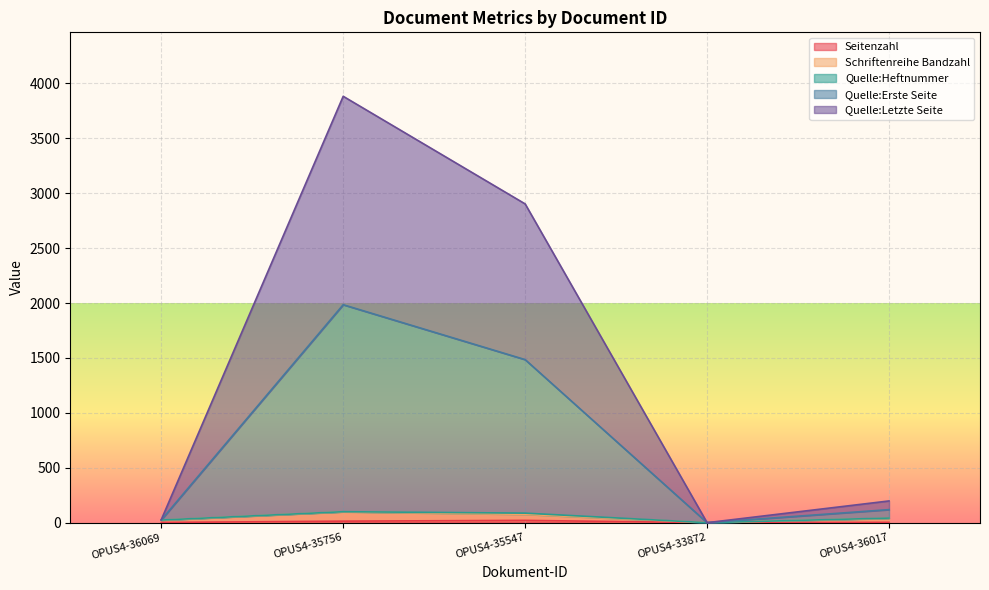

At which label does Seitenzahl first exceed 3?

OPUS4-35756